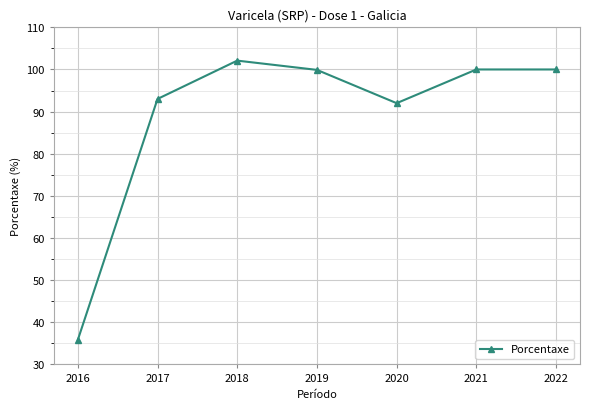

Which has a higher value, 2020 or 2022?

2022